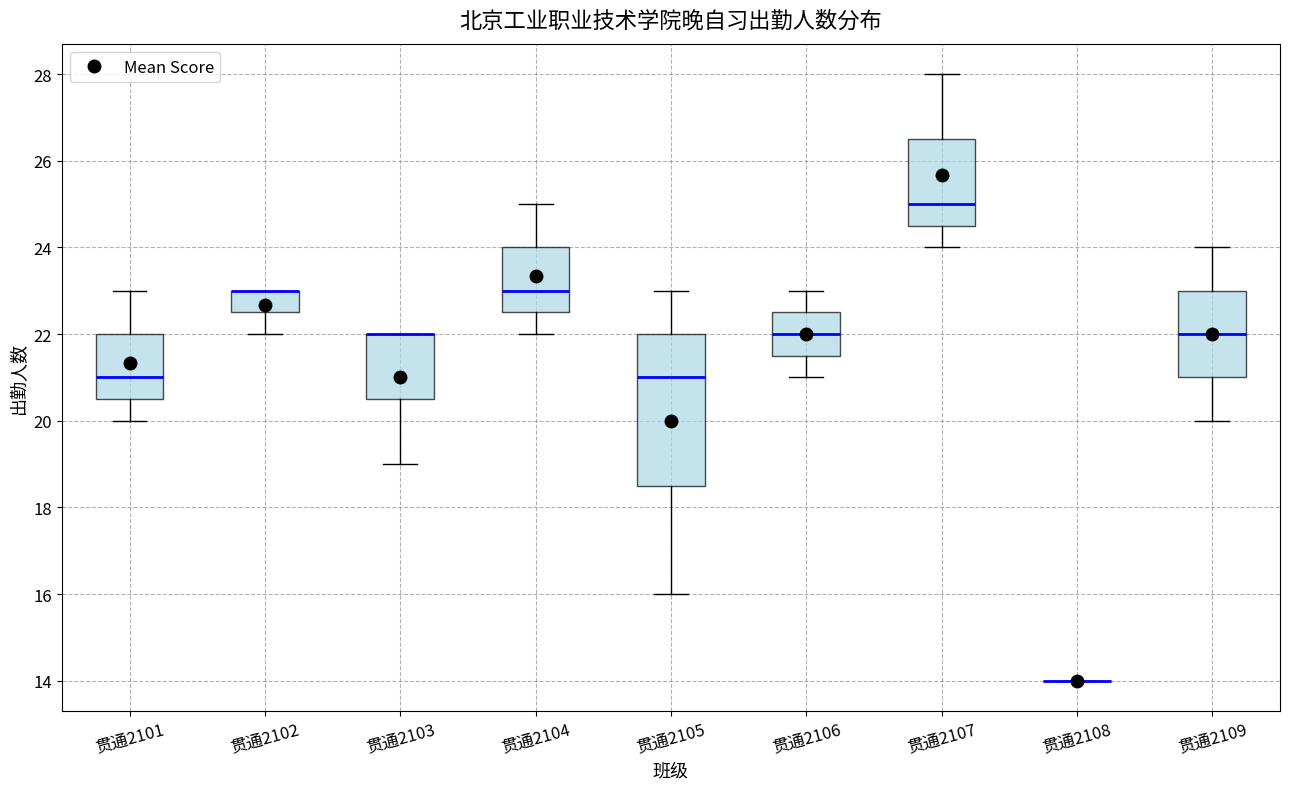

Where is the lower edge of the box for 贯通2101 on the y-axis? The values are not printed on the chart, so give them approximately, as read against the axis.

20.6